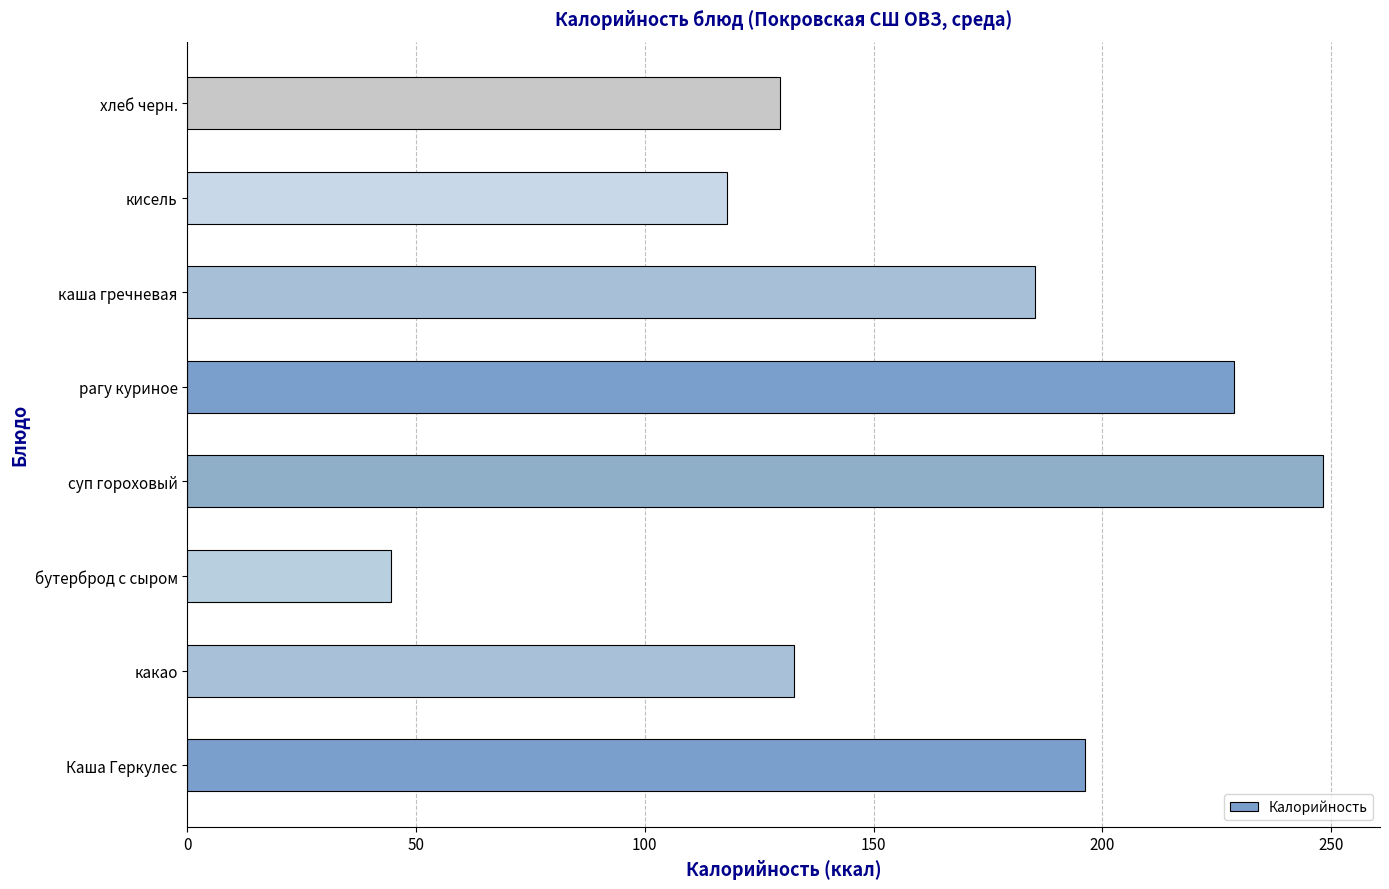

What is the maximum value shown in the chart?

248.3